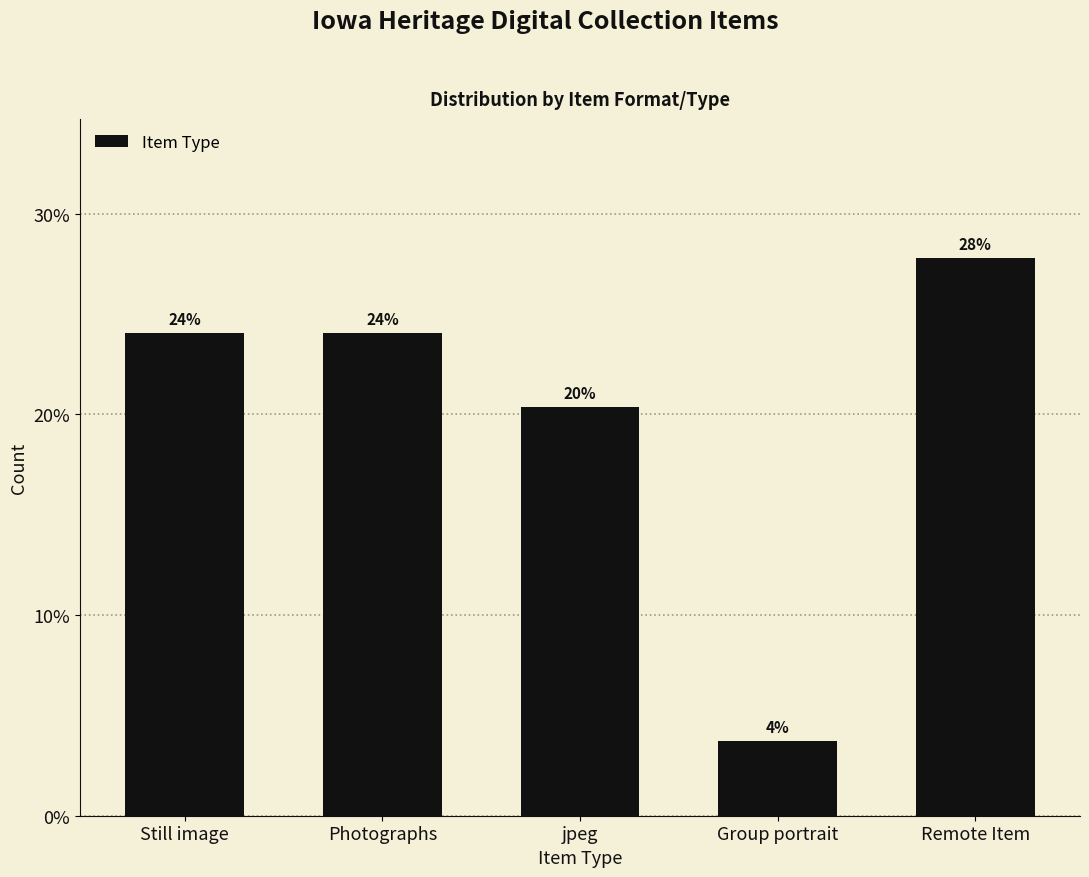

At which category does the chart reach its minimum across all series?

Group portrait